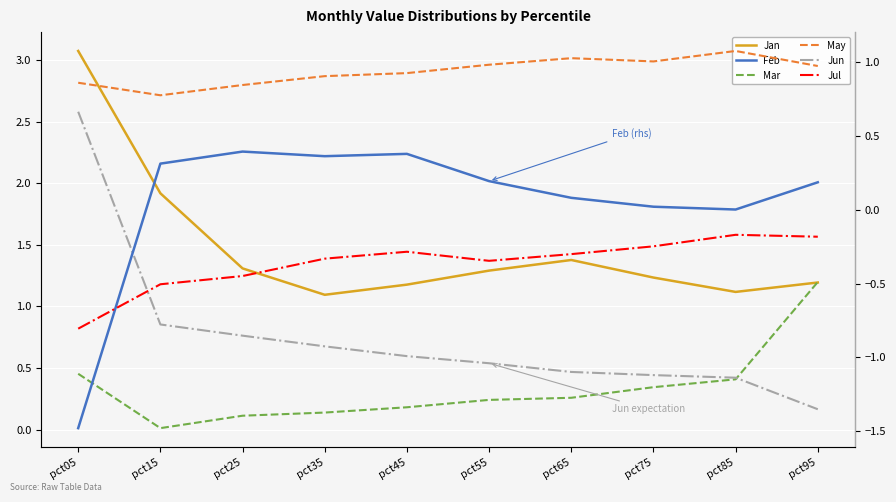

Reading left to right, list all the values displayed in this chart.

Jan: 3.1	1.9	1.3	1.1	1.2	1.3	1.4	1.2	1.1	1.2
Mar: 0.5	0.0	0.1	0.1	0.2	0.2	0.3	0.3	0.4	1.2
Jun: 2.6	0.9	0.8	0.7	0.6	0.5	0.5	0.4	0.4	0.2
Feb: -1.5	0.3	0.4	0.4	0.4	0.2	0.1	0.0	0.0	0.2
May: 0.9	0.8	0.8	0.9	0.9	1.0	1.0	1.0	1.1	1.0
Jul: -0.8	-0.5	-0.4	-0.3	-0.3	-0.3	-0.3	-0.2	-0.2	-0.2